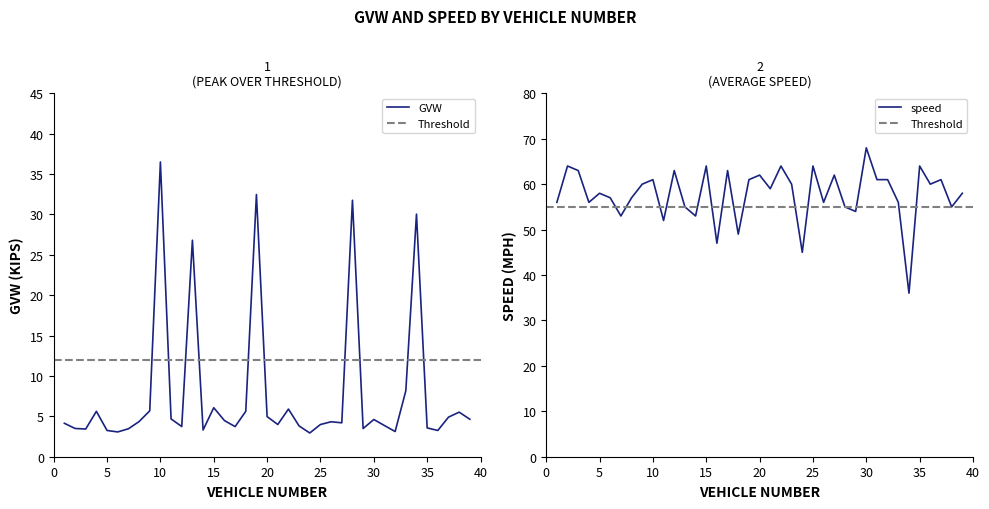

True or false: speed and GVW cross at least once.

False